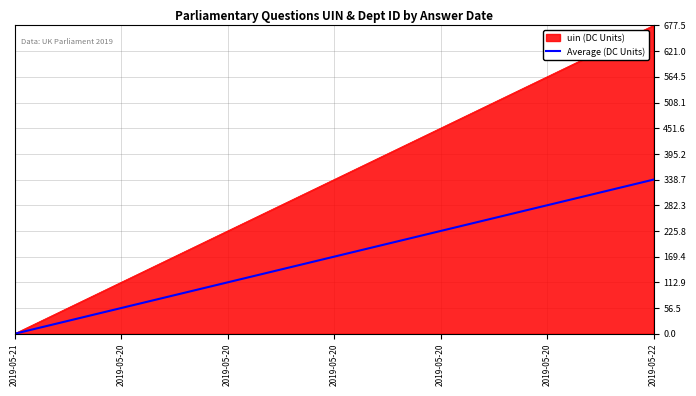

Reading left to right, extract all data points from this chart.

0.0	56.5	112.9	169.4	225.8	282.3	338.8